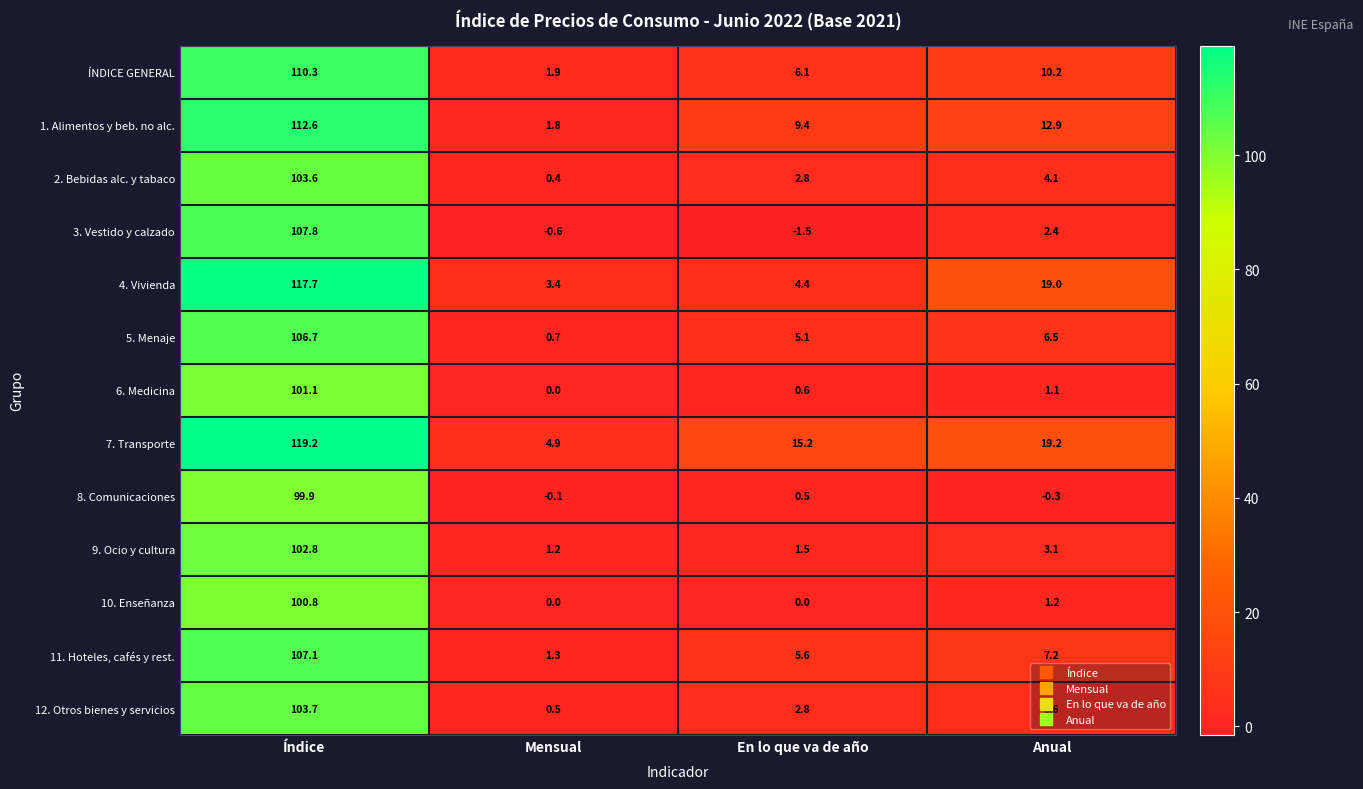

True or false: 6. Medicina has a value of 0.6 at Anual.

False